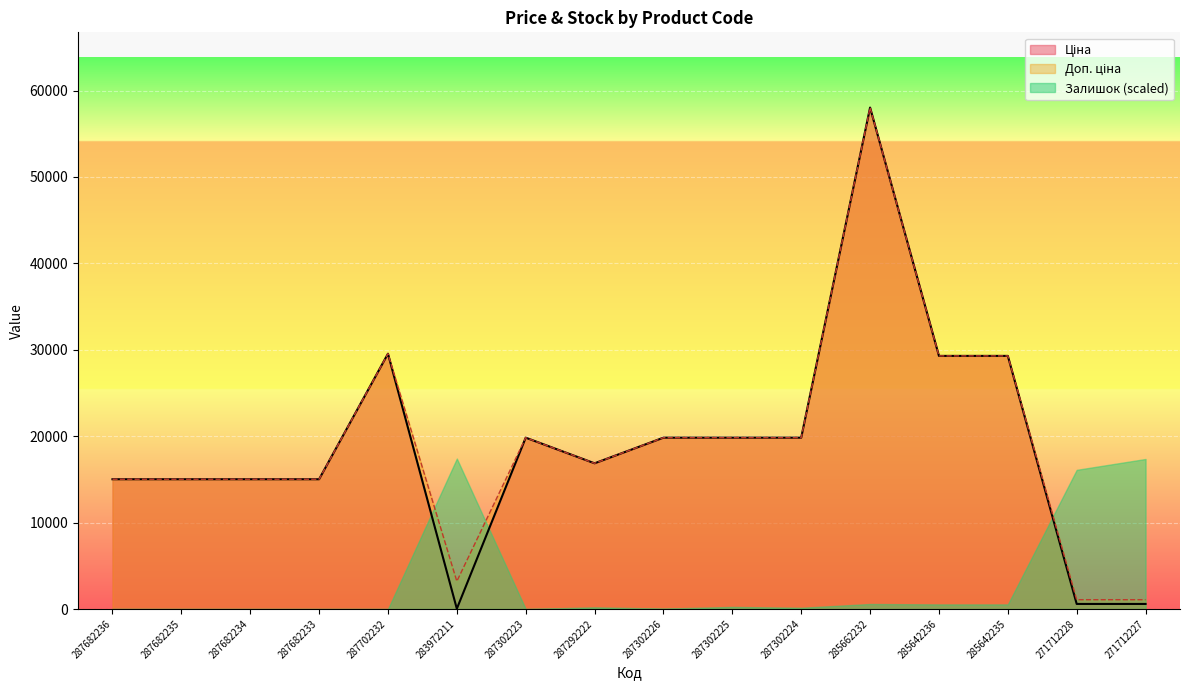

What is the average value of the Доп. ціна series?

19237.1